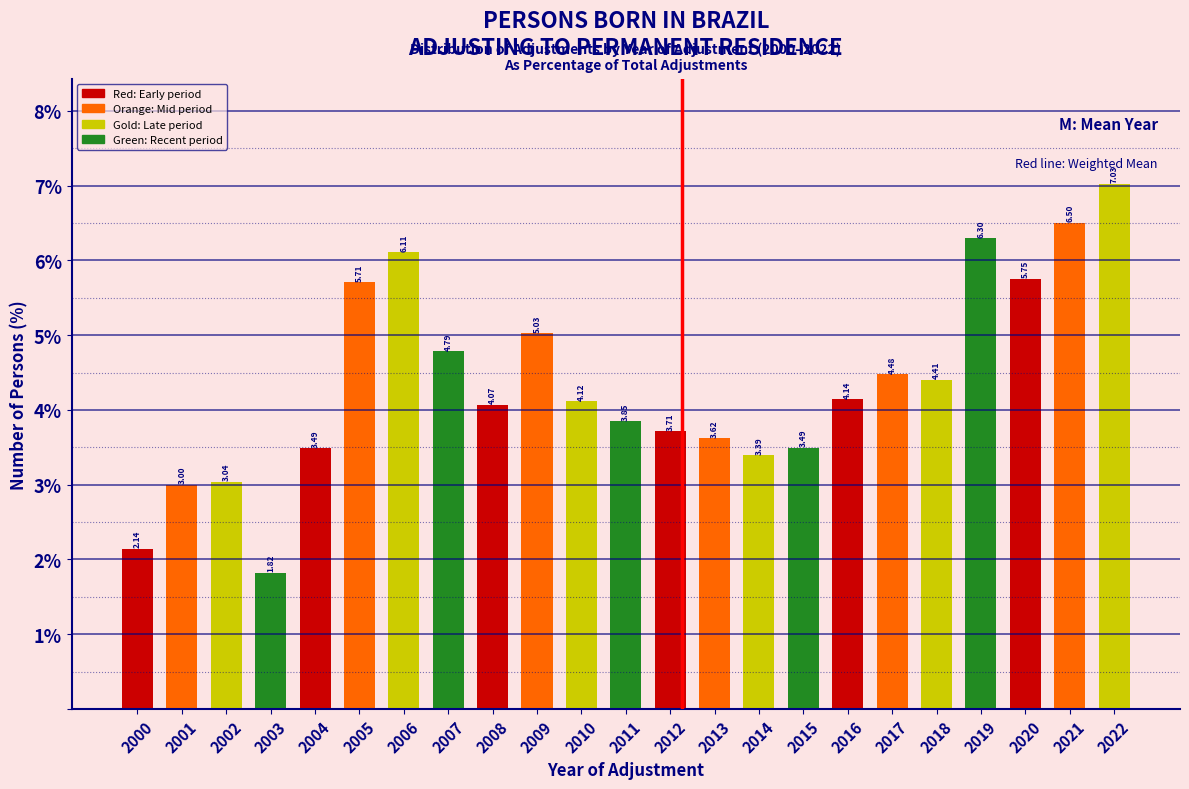

What is the change in value from 2000 to 2014?

+1.2